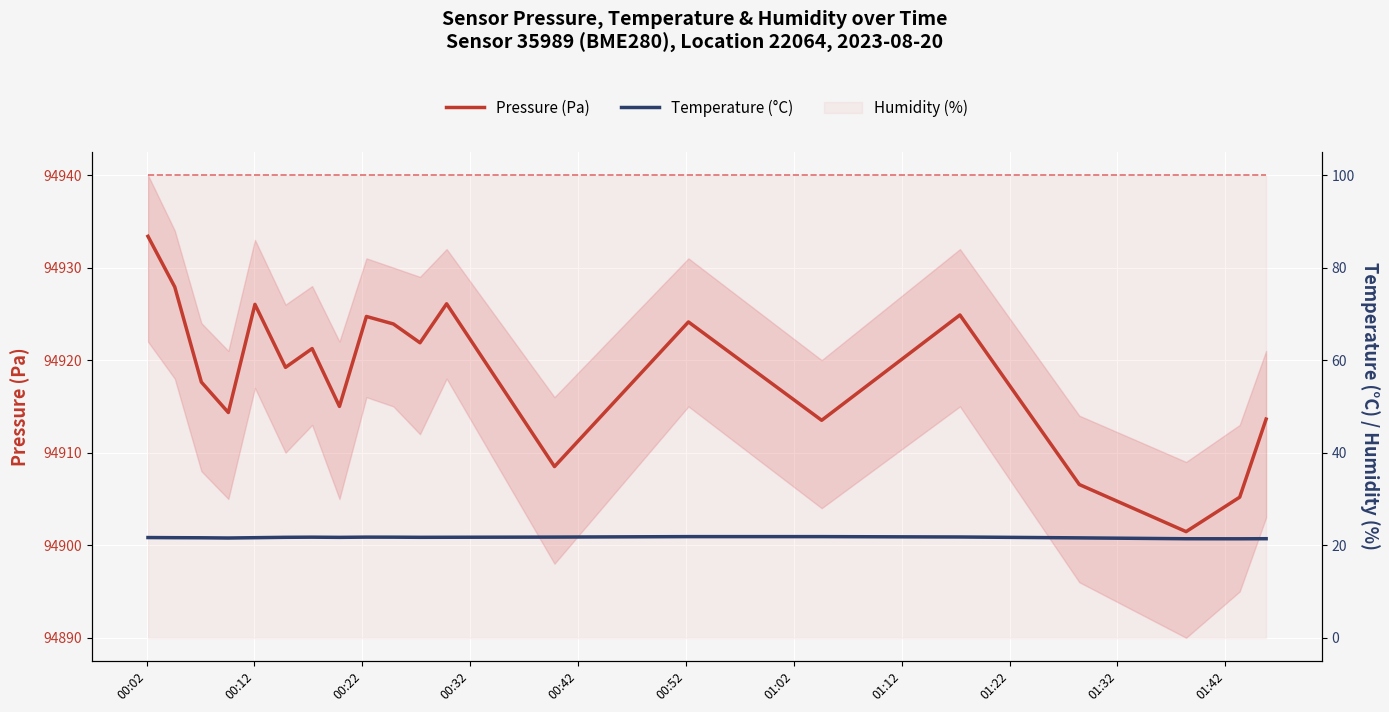

Does the chart display data point markers on the line(s)?

No